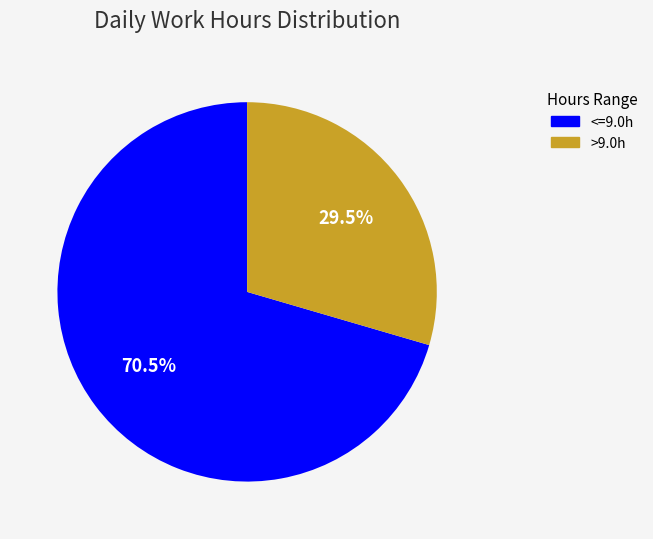

Is there any slice that represents more than half of the pie?

Yes